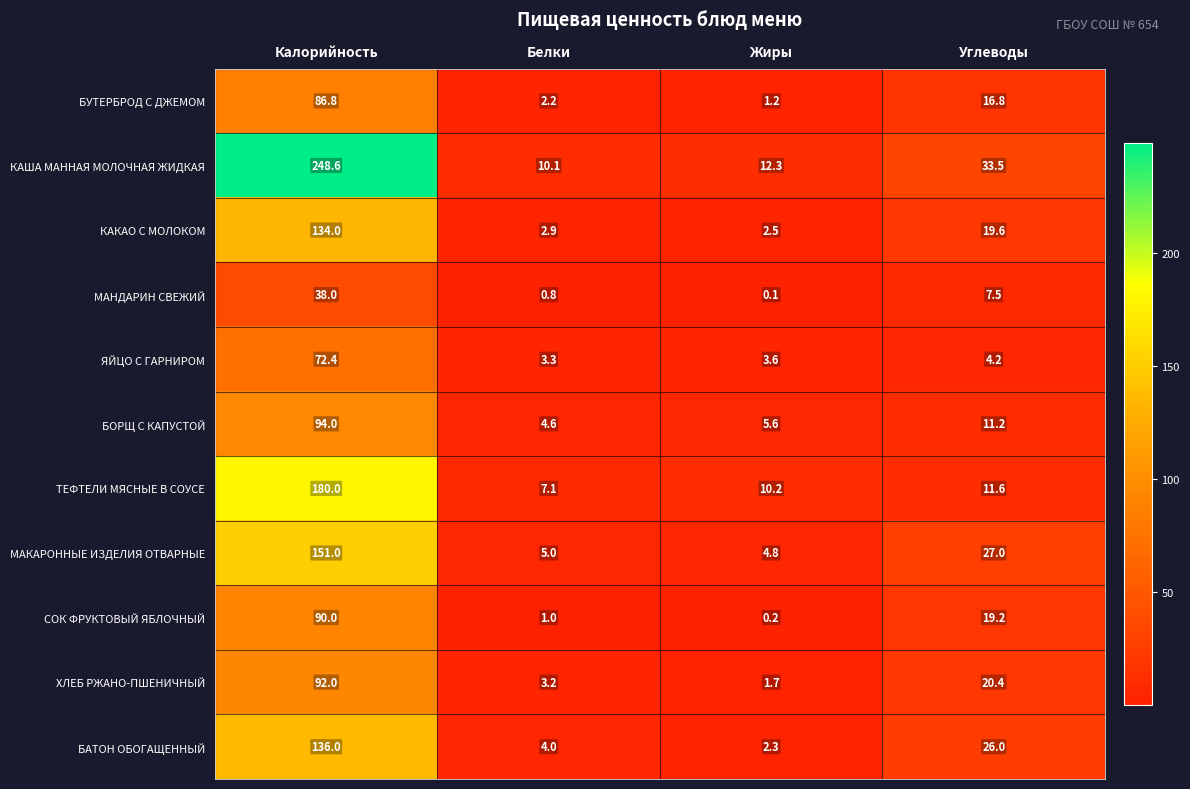

List the labels in order of КАКАО С МОЛОКОМ value, largest first.

Калорийность, Углеводы, Белки, Жиры